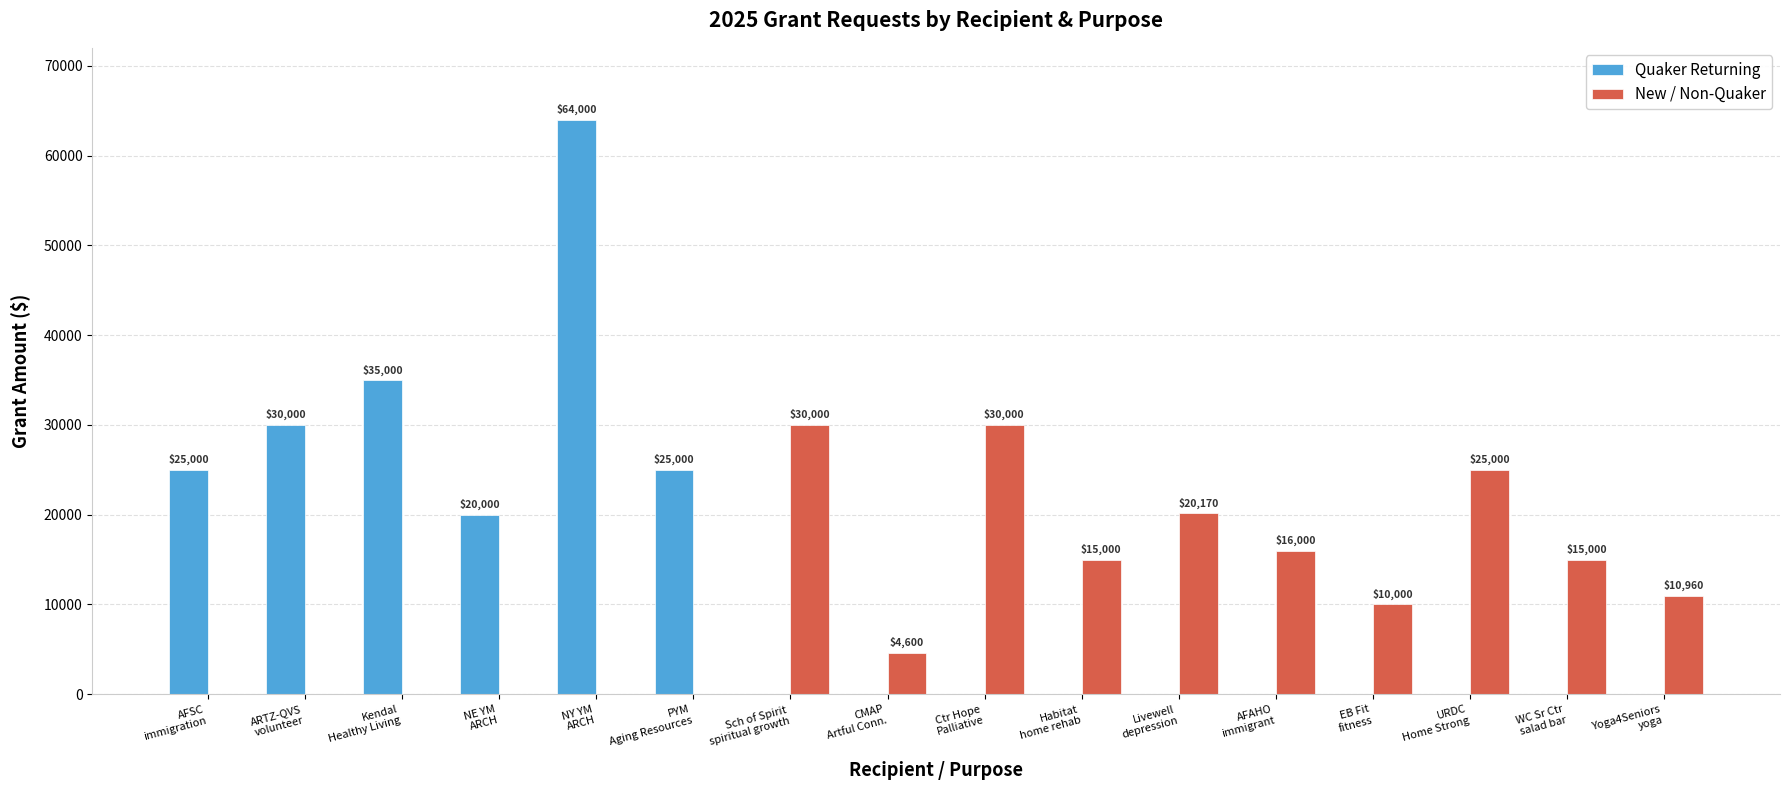

Which series has the largest total across all categories?

Quaker Returning